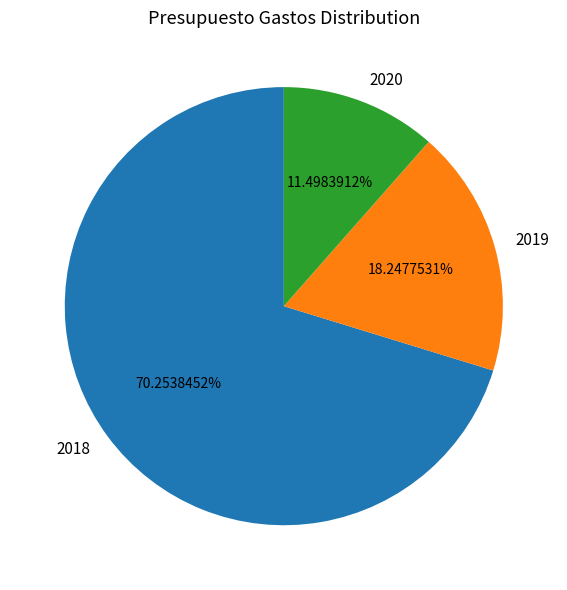

What percentage is NOT represented by 2020?

88.5%